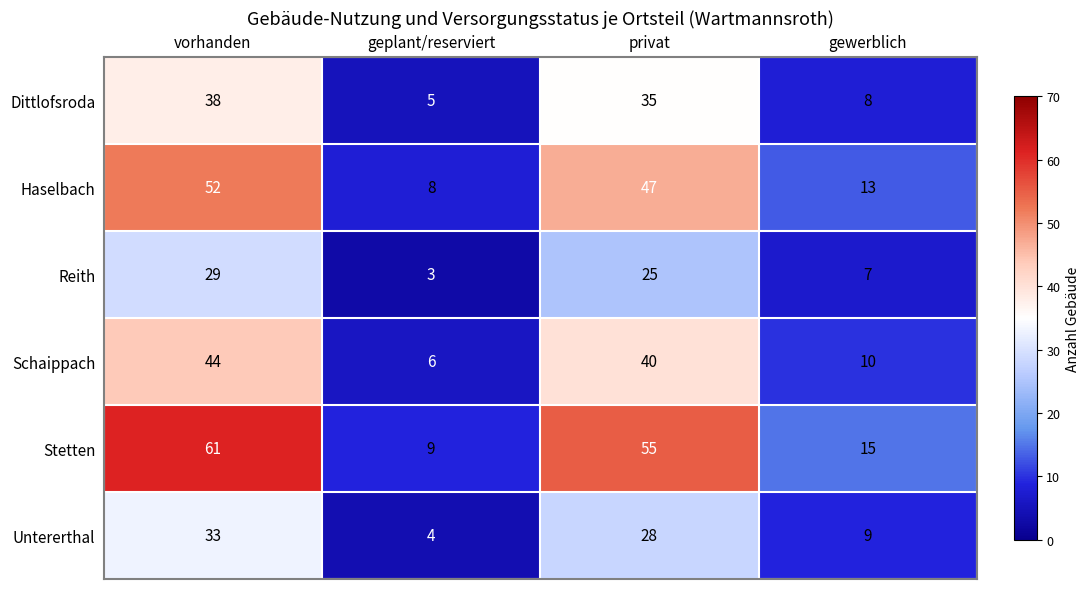

What is the minimum value shown in the chart?

3